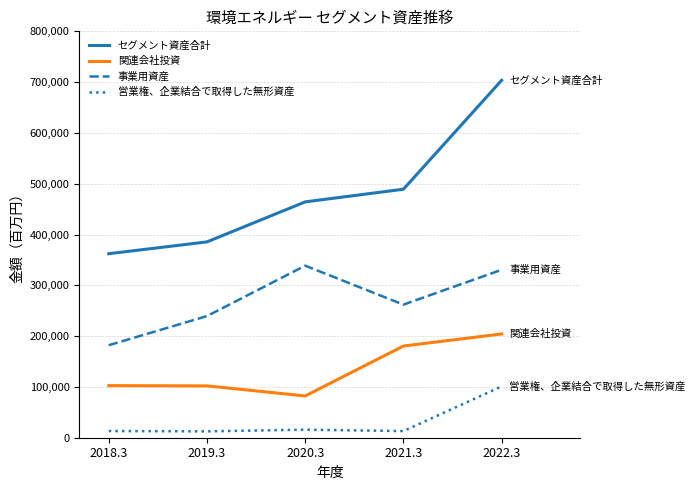

Rank the categories by セグメント資産合計 value from lowest to highest.

2018.3, 2019.3, 2020.3, 2021.3, 2022.3